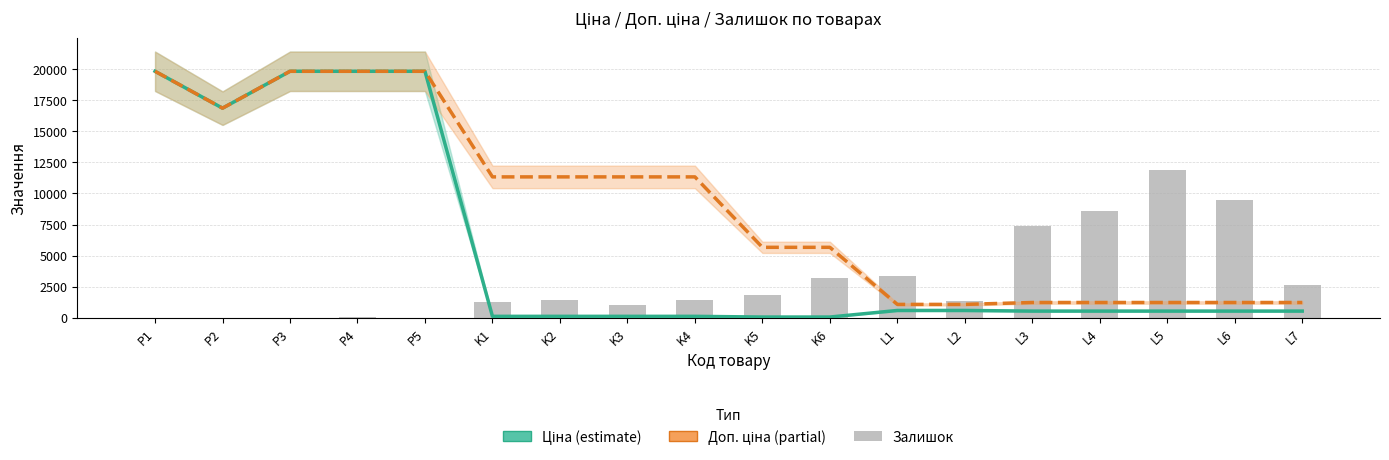

Between P2 and K4, which series saw the biggest shift?

Ціна